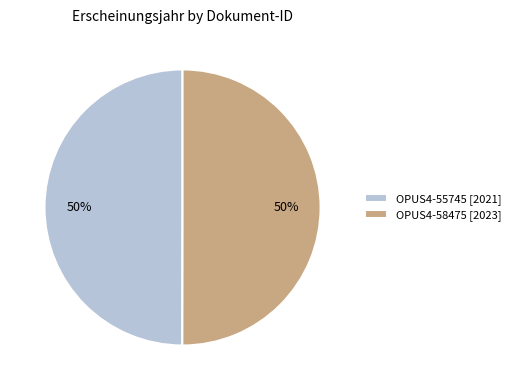

Approximately how many times larger is the value at OPUS4-55745 compared to OPUS4-58475?

1.0